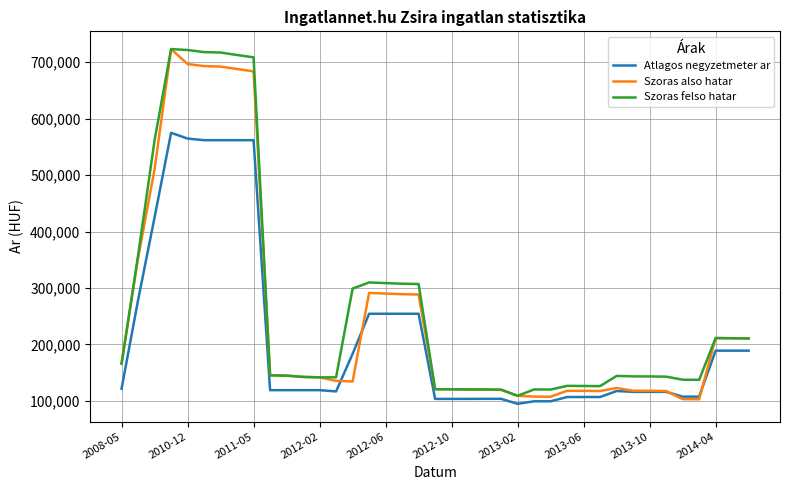

True or false: Szoras felso hatar and Atlagos negyzetmeter ar cross at least once.

False